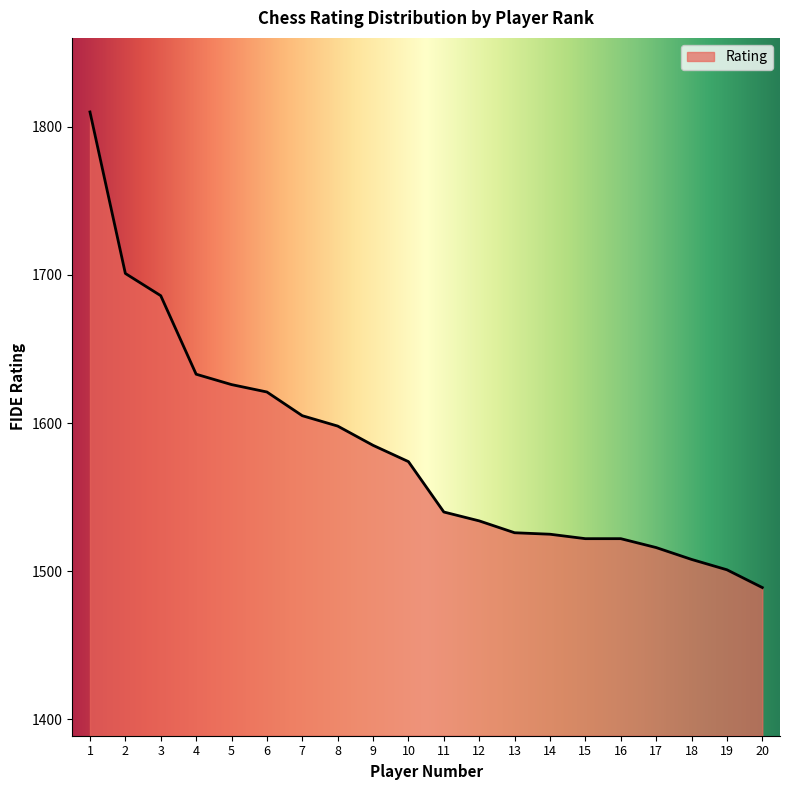

What is the change in value from 3 to 19?

-185